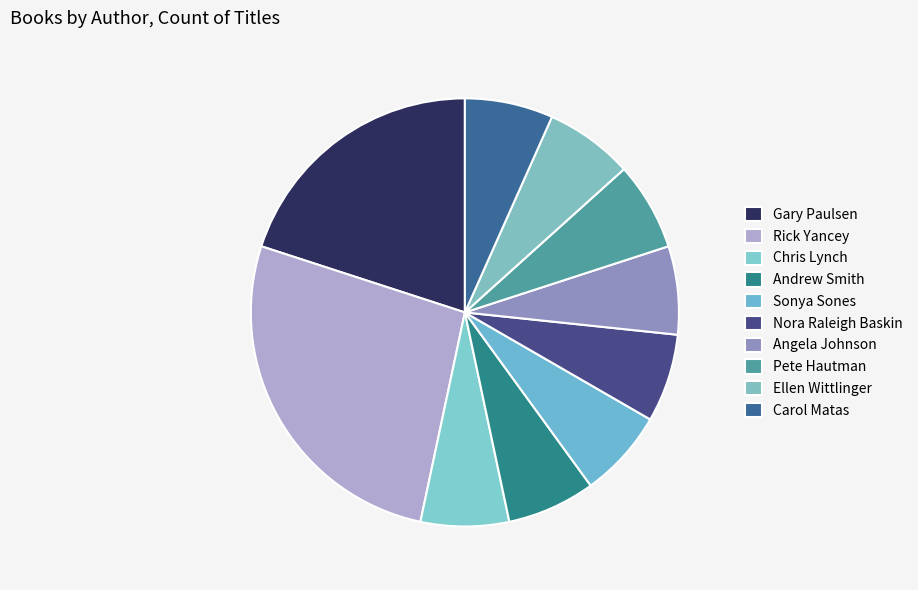

What is the largest slice in the pie chart?

Rick Yancey